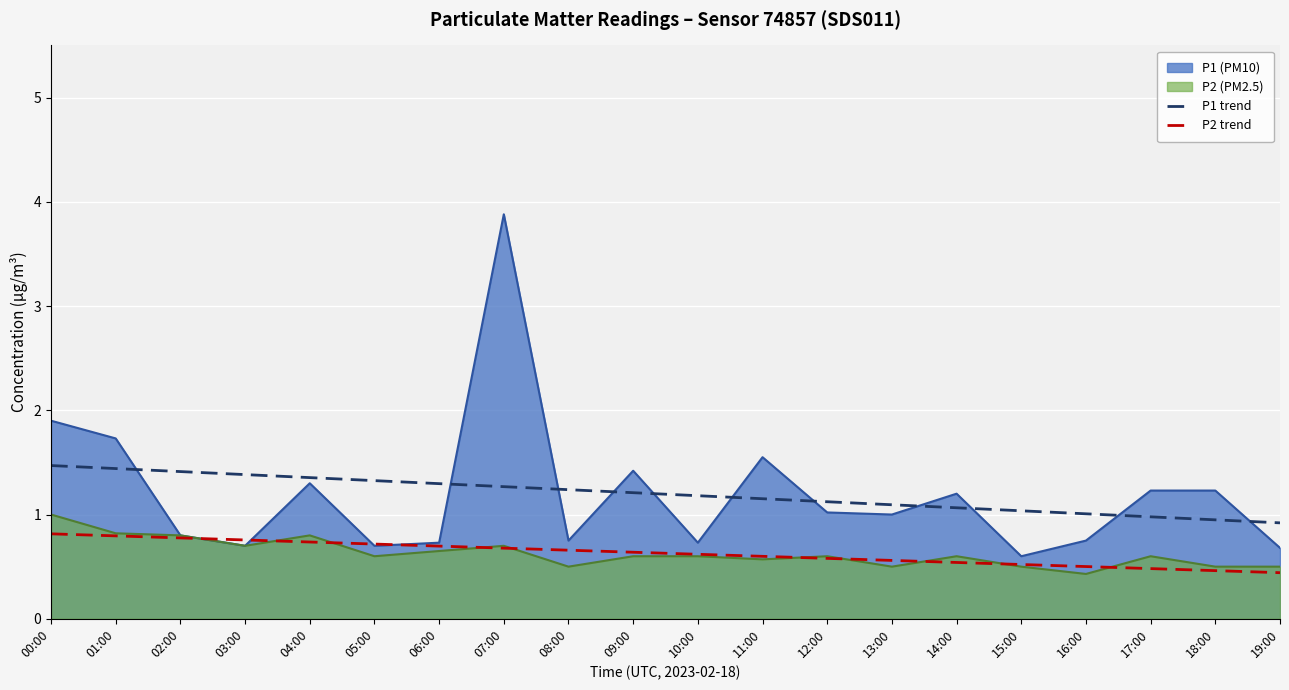

True or false: P1 trend has more than 2 points higher than both neighbors.

False